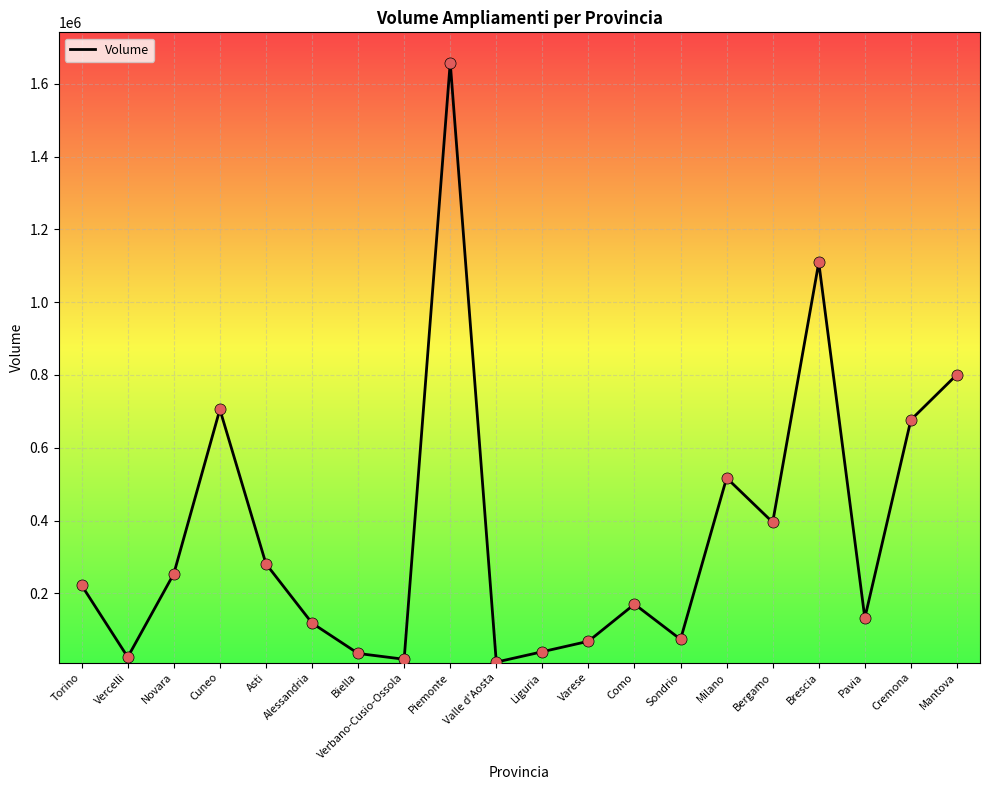

What is the ratio of the value at Varese to the value at Bergamo?

0.2